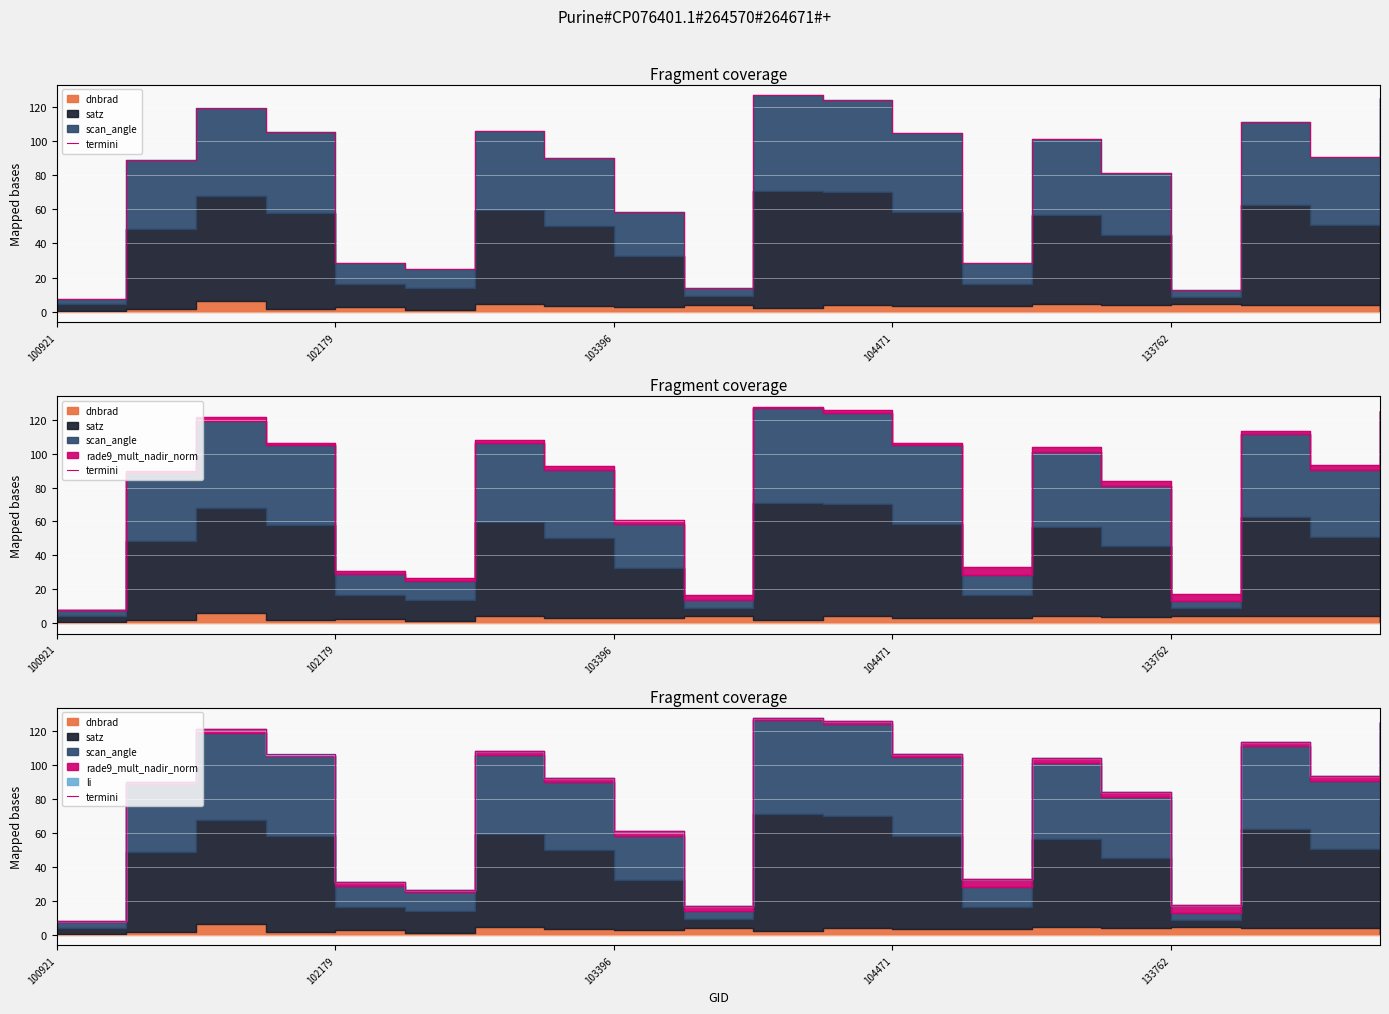

Is it true that the value at 5 is 39.8?

False